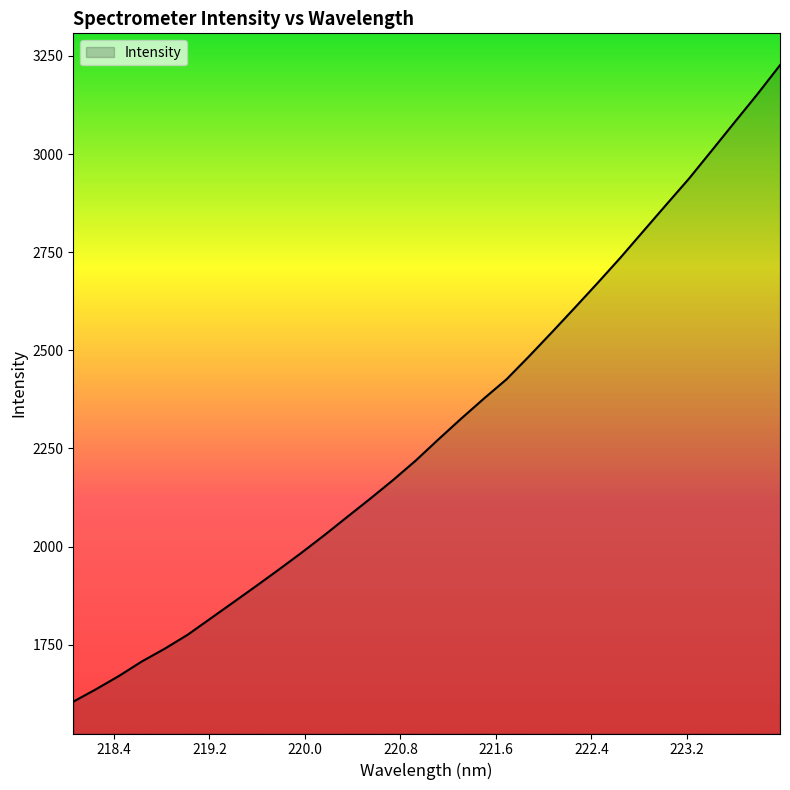

What is the smallest value displayed?

1604.9